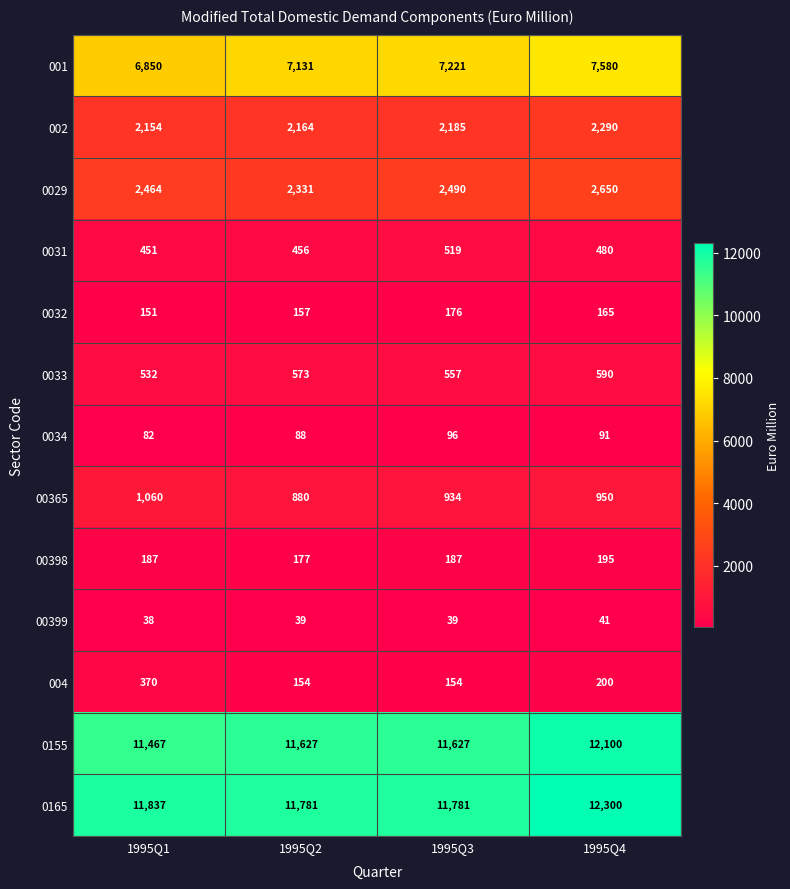

True or false: 001 has a value of 7580 at 1995Q4.

True